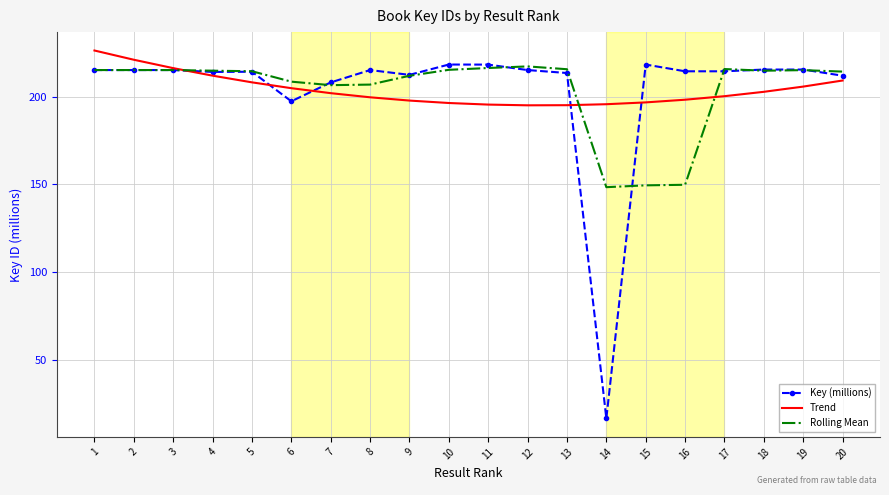

What is the total value across all series at 4?

640.9